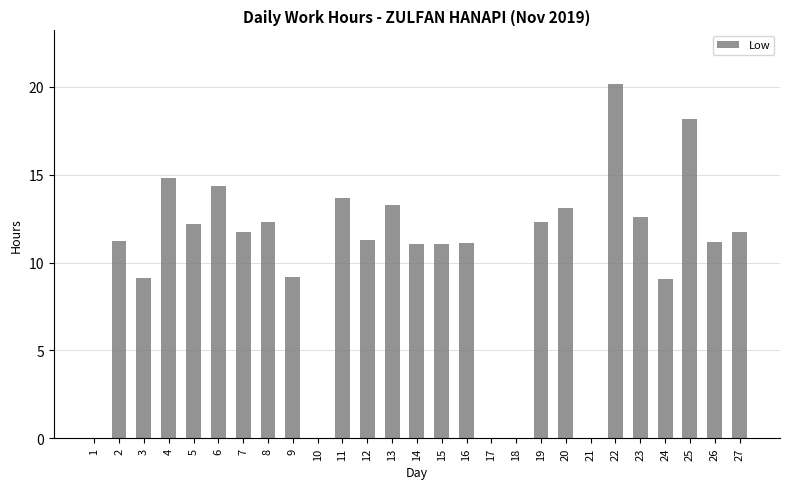

What is the maximum value shown in the chart?

20.2